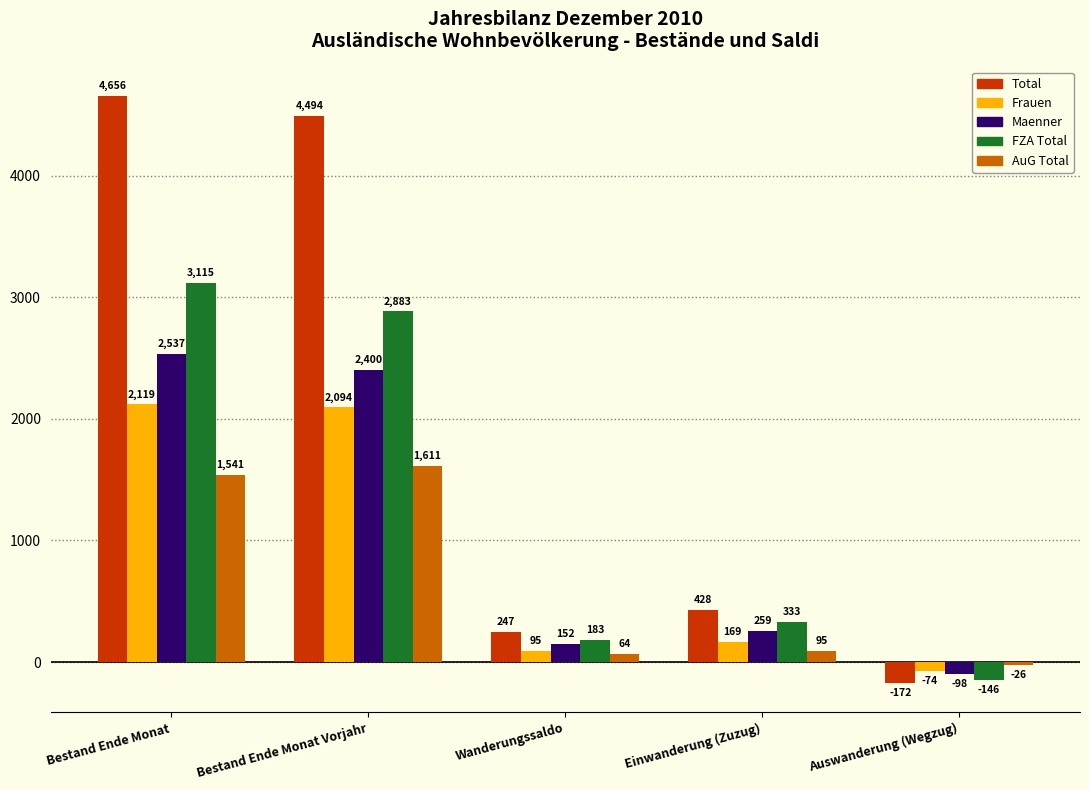

The value of Maenner at Bestand Ende Monat Vorjahr is 4138. True or false?

False